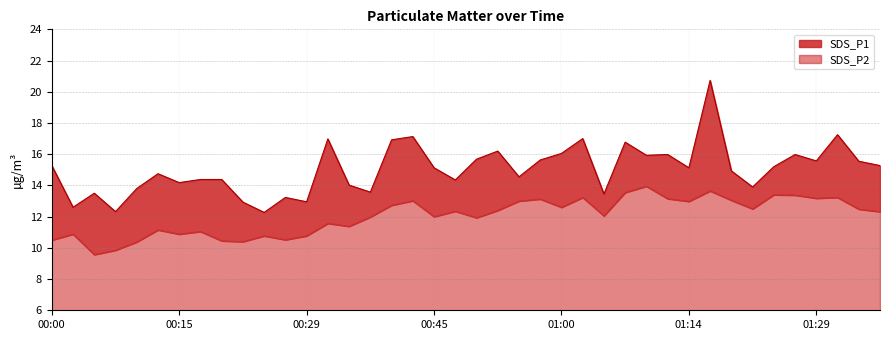

How many values in the SDS_P1 series exceed 15?

21